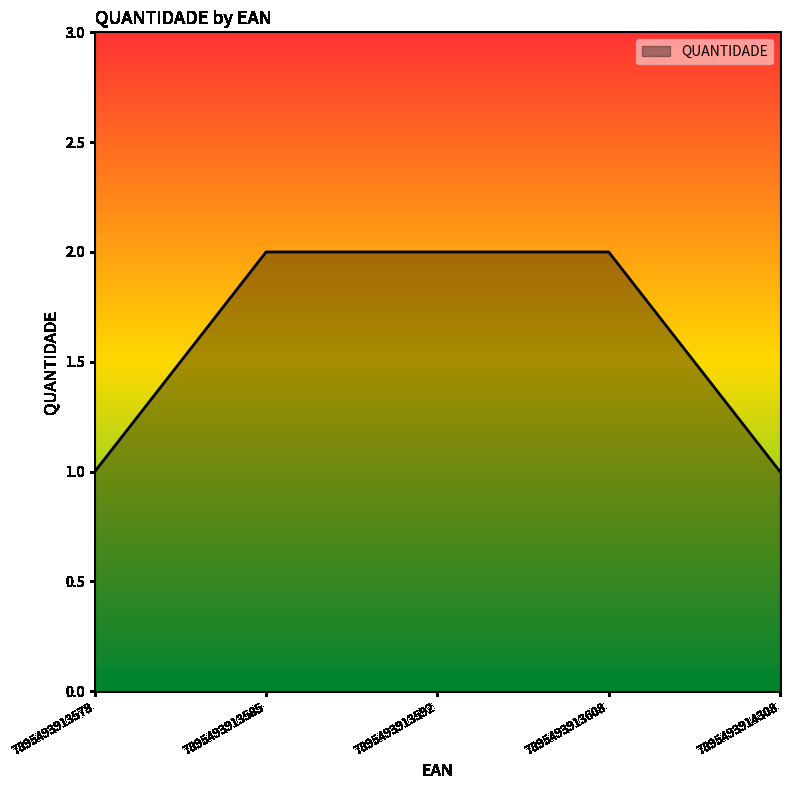

What is the sum of the values at 7895493913578 and 7895493913608?

3